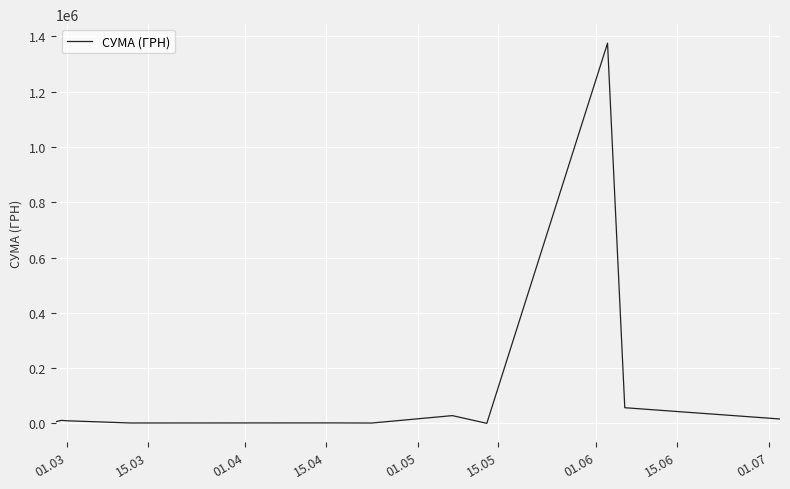

What is the greatest value displayed?

1375477.1